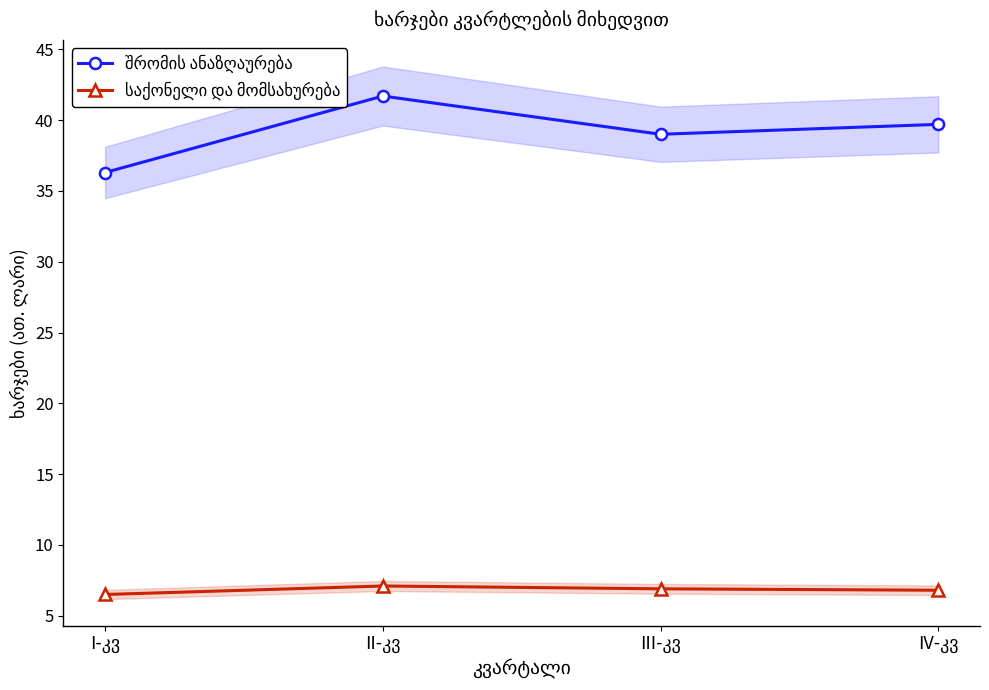

The საქონელი და მომსახურება series shows 7.1 at II-კვ. True or false?

True